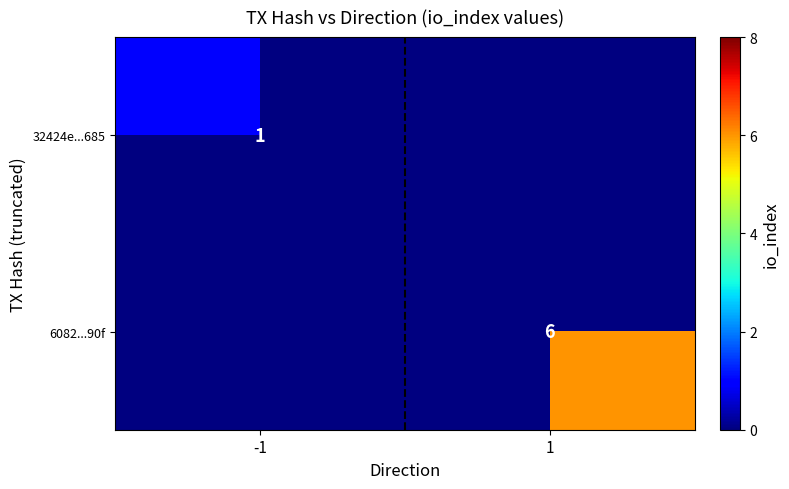

At how many categories does at least one series exceed 1?

1